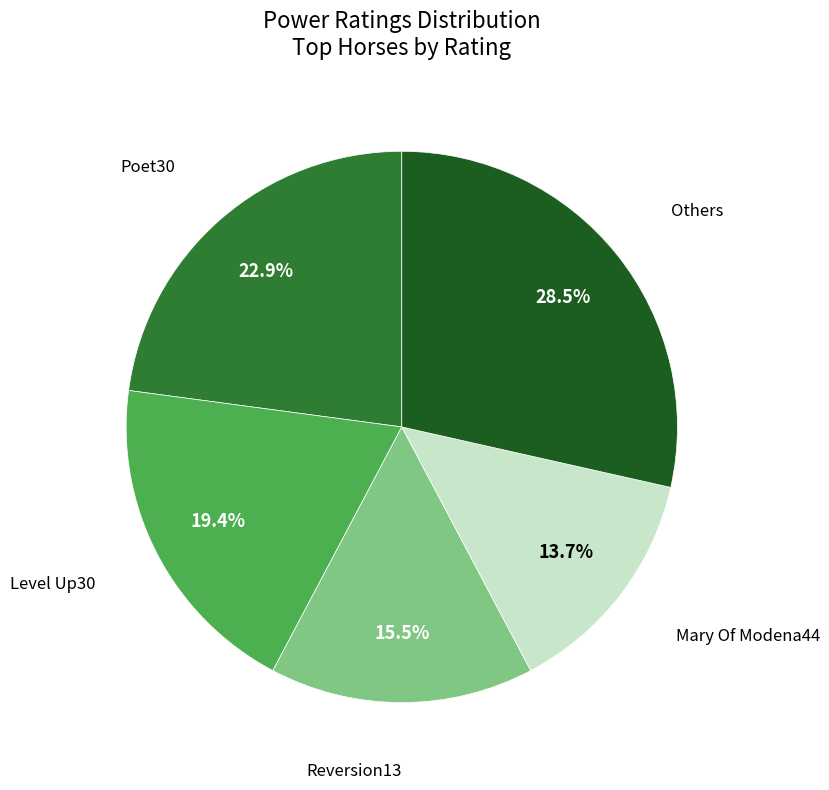

Is there a majority slice in this chart?

No